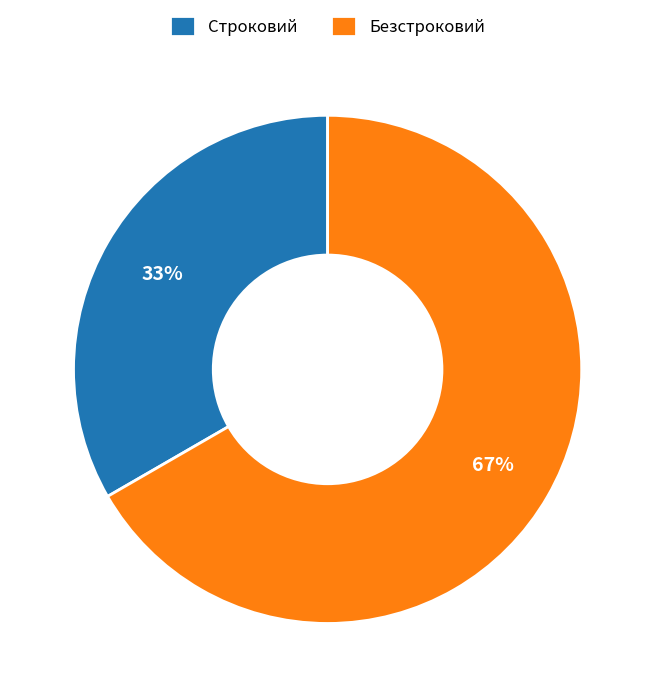

Is there a majority slice in this chart?

Yes